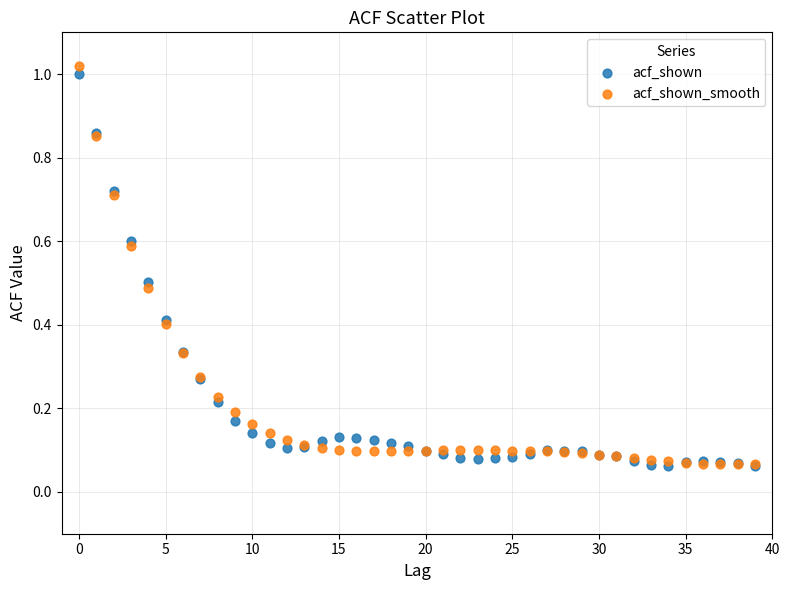

Which series reaches the maximum Y coordinate?

acf_shown_smooth